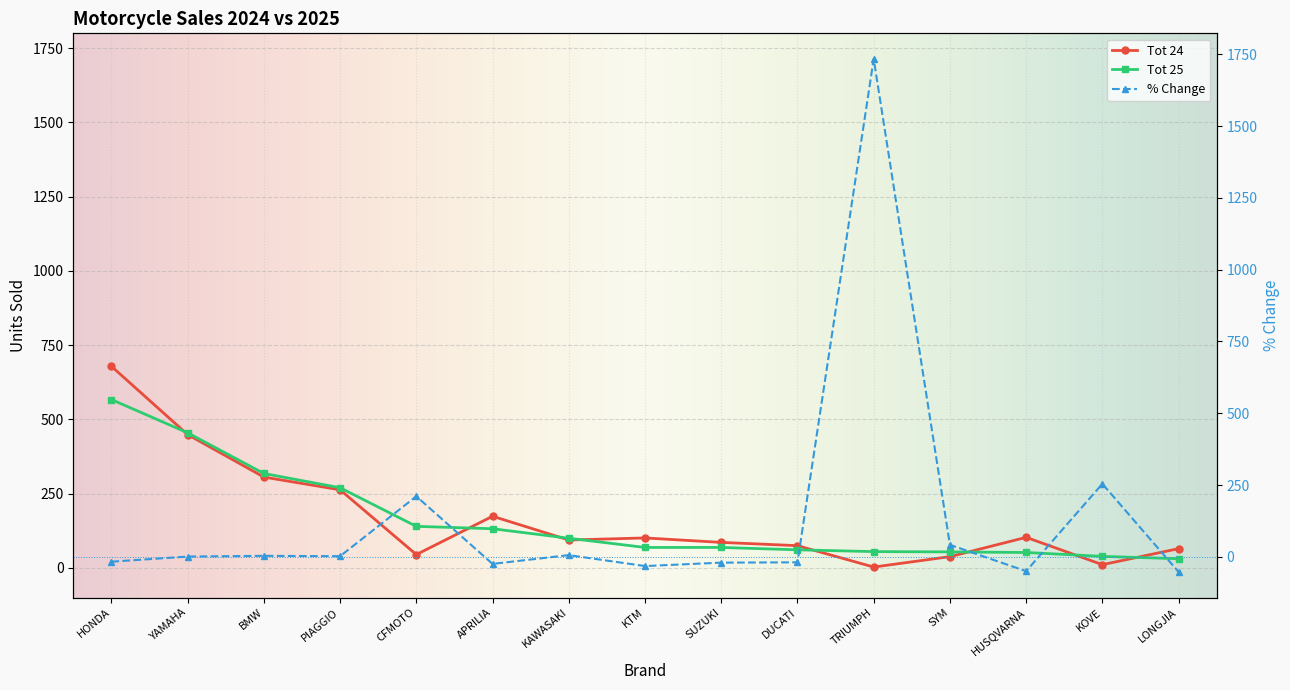

Which series has the largest range (max minus min)?

% Change